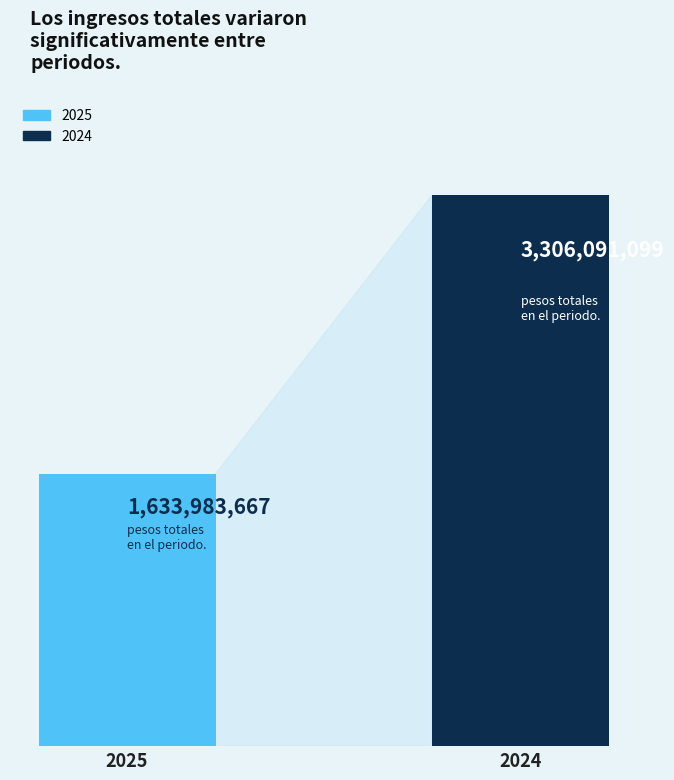

What is the sum of the values at 2025 and 2024?

4940074766